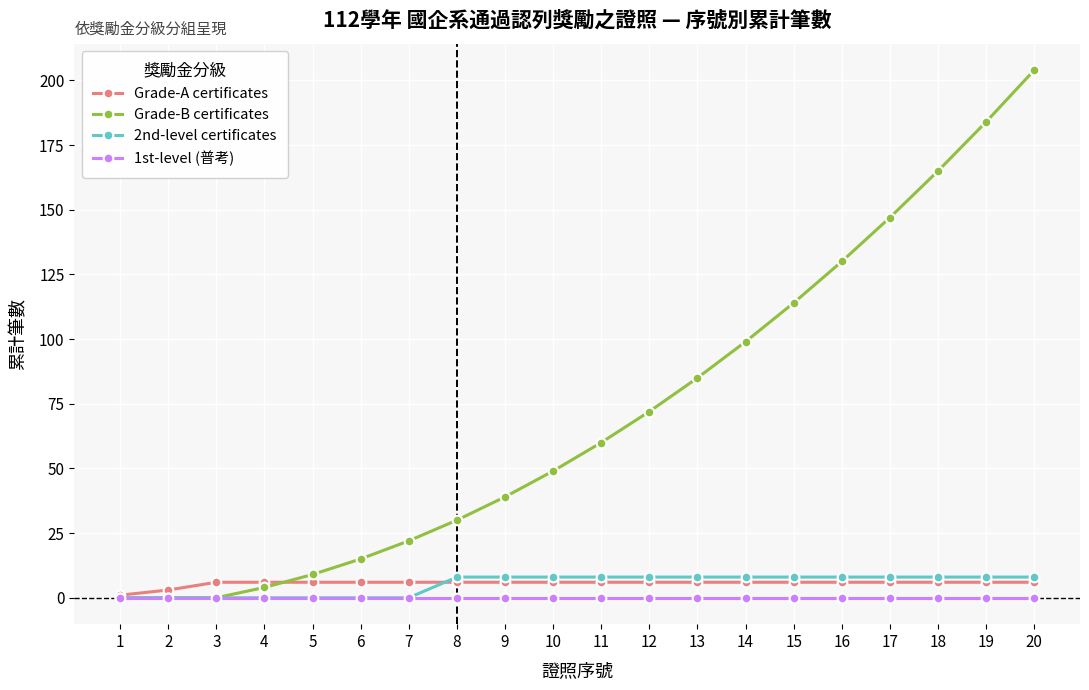

Which series has the widest spread of values?

Grade-B certificates